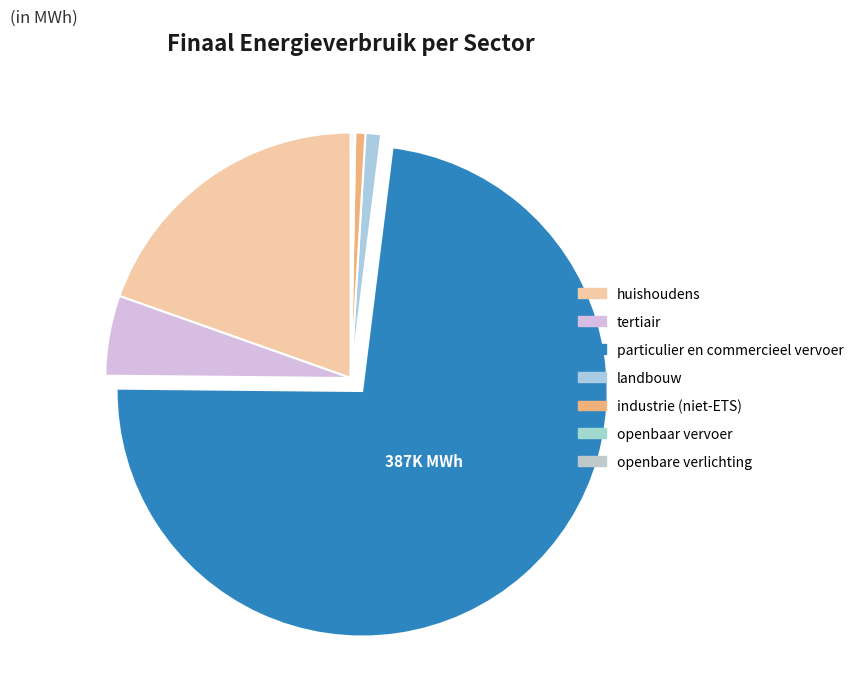

Which category has the biggest portion of the pie?

particulier en commercieel vervoer